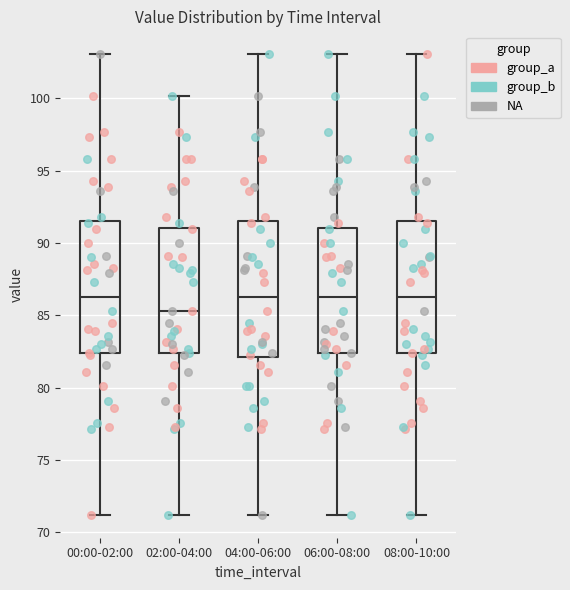

Reading left to right, transcribe this box plot: for each box, give where its median line is, the range the box spans, and where its two whiskers end, as read against the y-axis. The values are not printed on the chart, so give them approximately, as read against the axis.

00:00-02:00: median 86.5, box 82.5 to 91.5, whiskers 71.0 to 103.0
02:00-04:00: median 85.5, box 82.5 to 91.0, whiskers 71.0 to 100.0
04:00-06:00: median 86.5, box 82.0 to 91.5, whiskers 71.0 to 103.0
06:00-08:00: median 86.5, box 82.5 to 91.0, whiskers 71.0 to 103.0
08:00-10:00: median 86.5, box 82.5 to 91.5, whiskers 71.0 to 103.0